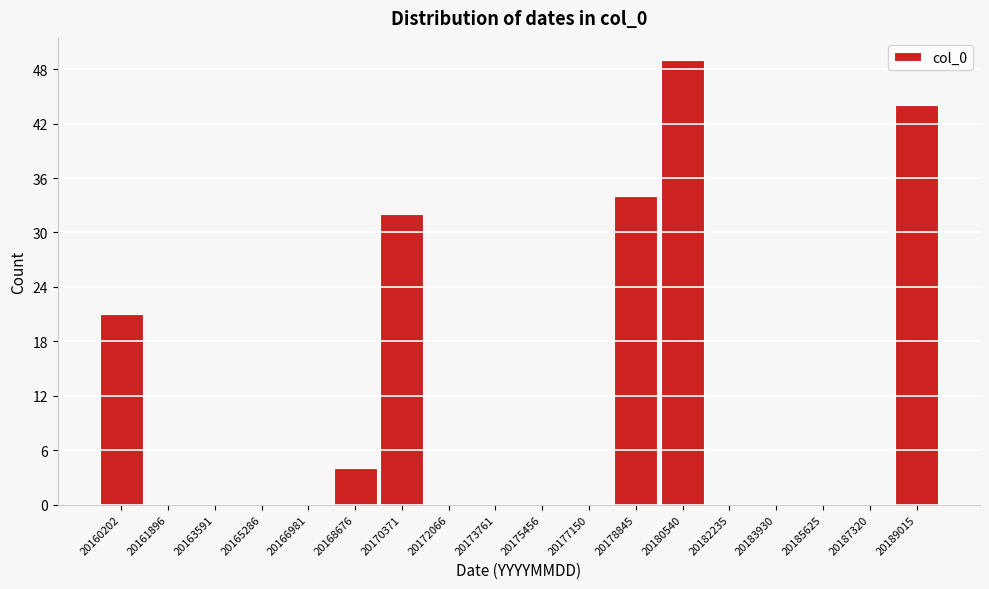

Reading right to left, extract all data points from this chart.

20189015=44	20187320=0	20185625=0	20183930=0	20182235=0	20180540=49	20178845=34	20177150=0	20175456=0	20173761=0	20172066=0	20170371=32	20168676=4	20166981=0	20165286=0	20163591=0	20161896=0	20160202=21